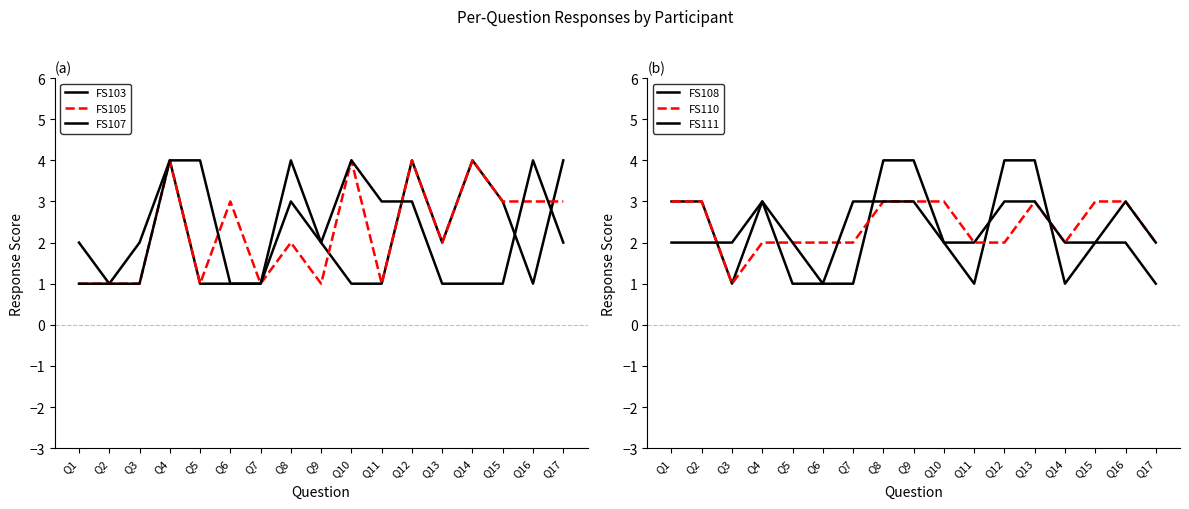

Does the chart have visible grid lines?

No